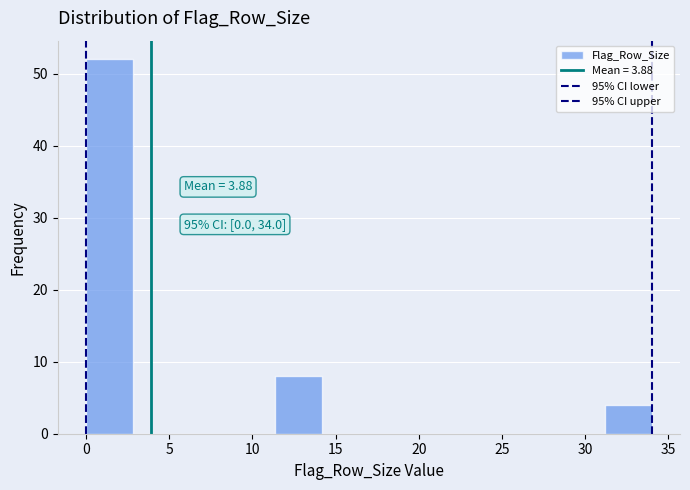

Over which range of the x-axis is the bar tallest?

0.0 to 3.0